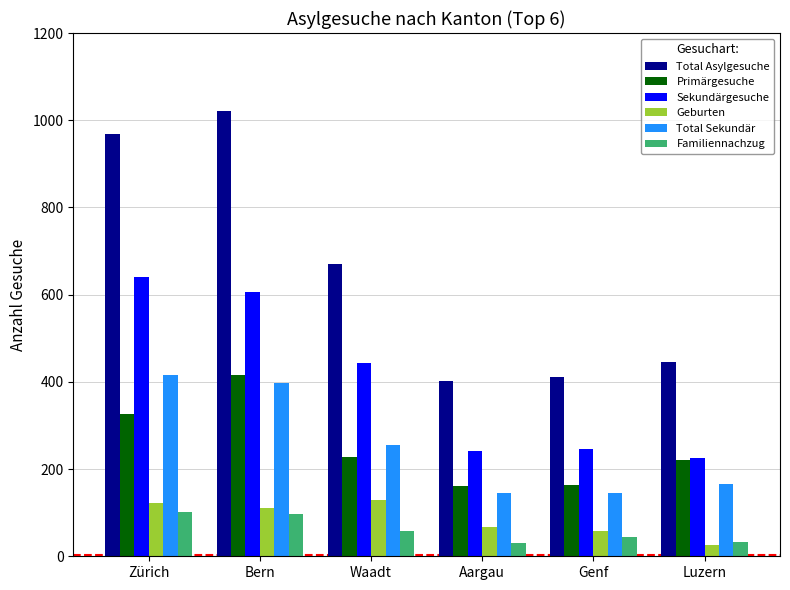

The Sekundärgesuche series shows 225 at Luzern. True or false?

True